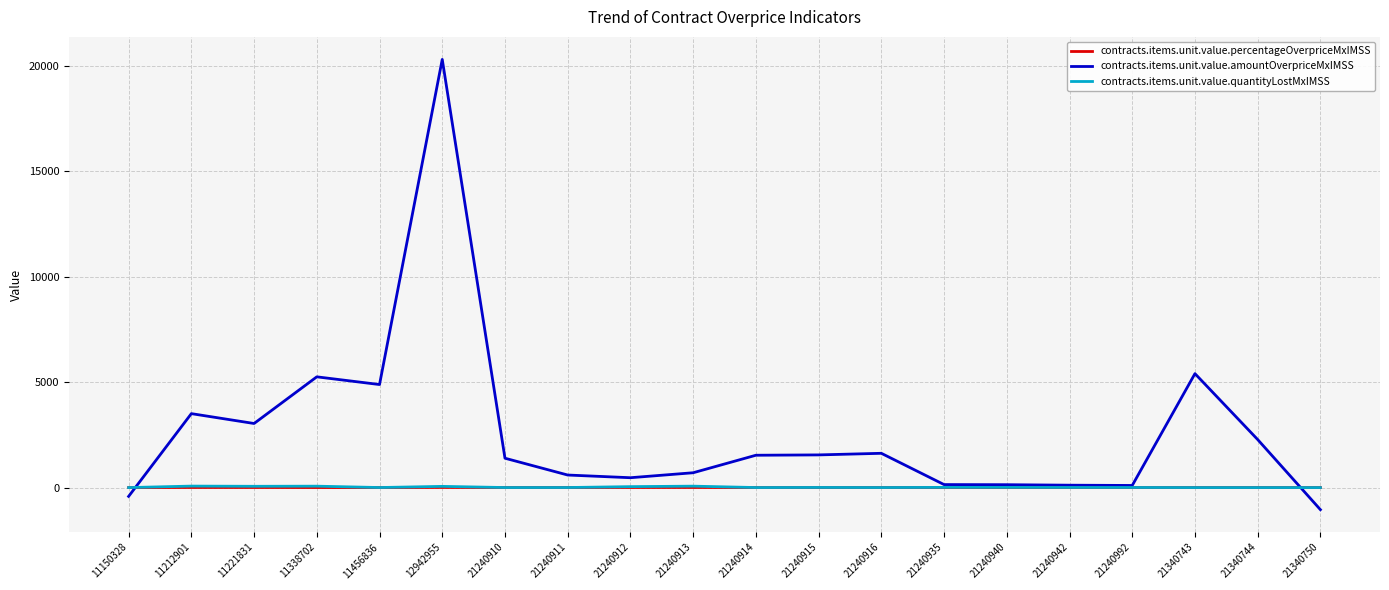

Which category has the highest value across all series?

12942955